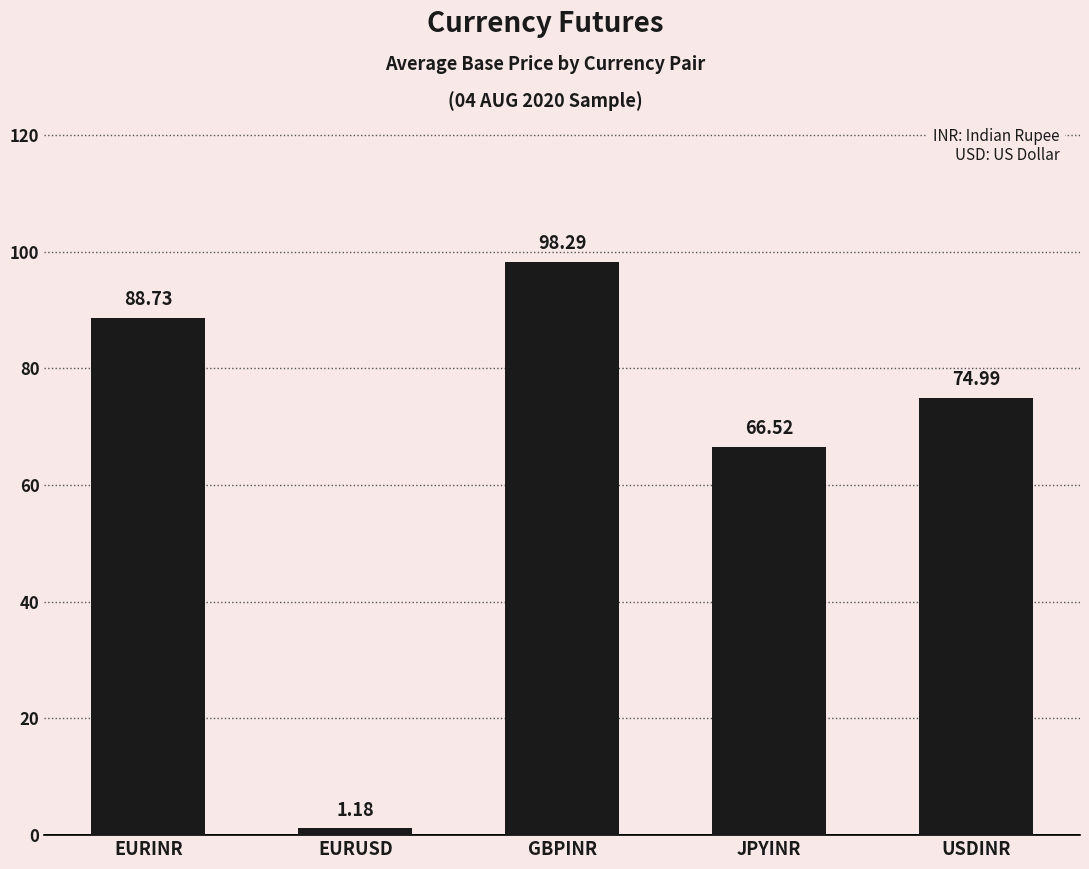

What is the difference between the maximum and minimum values?

97.1